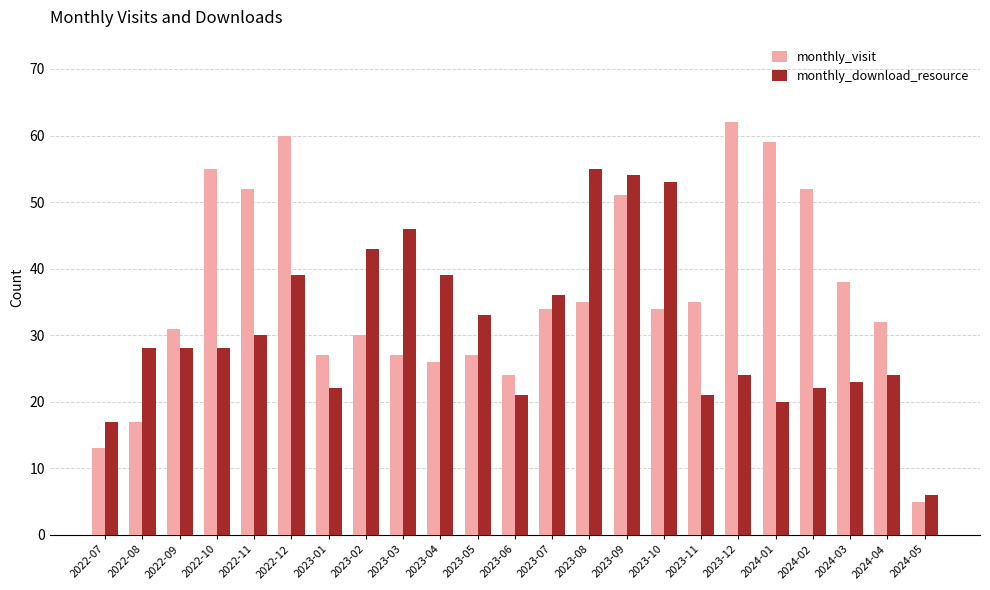

What is the value of the monthly_visit bar at the 23rd from the left?

5